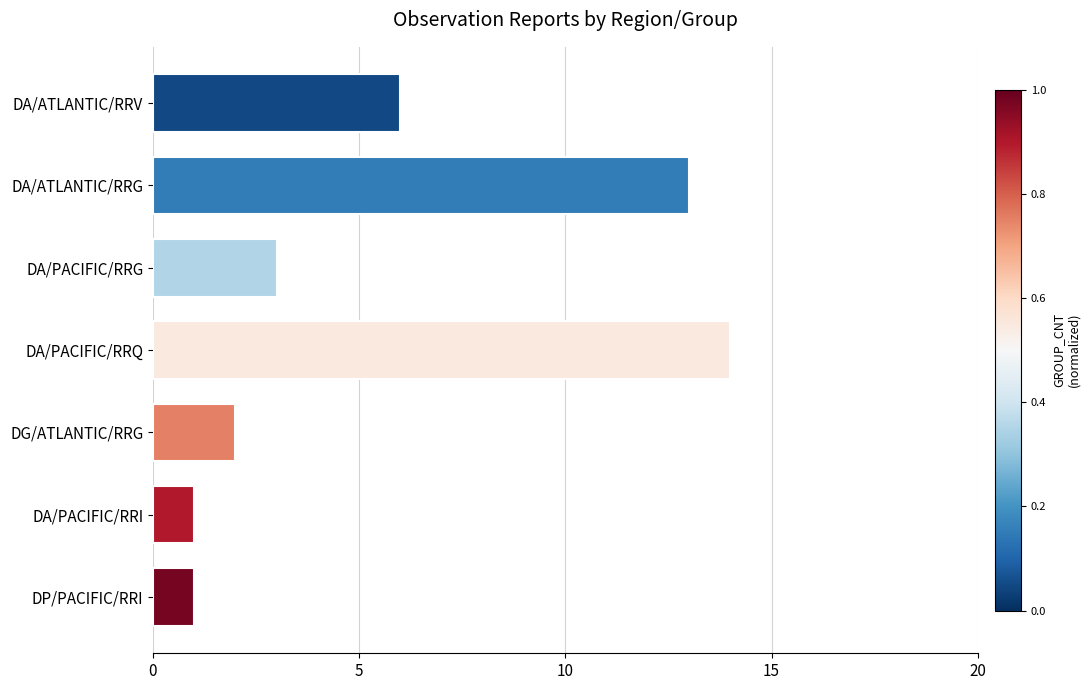

Where is the data nearest to the value 7?

DA/ATLANTIC/RRV